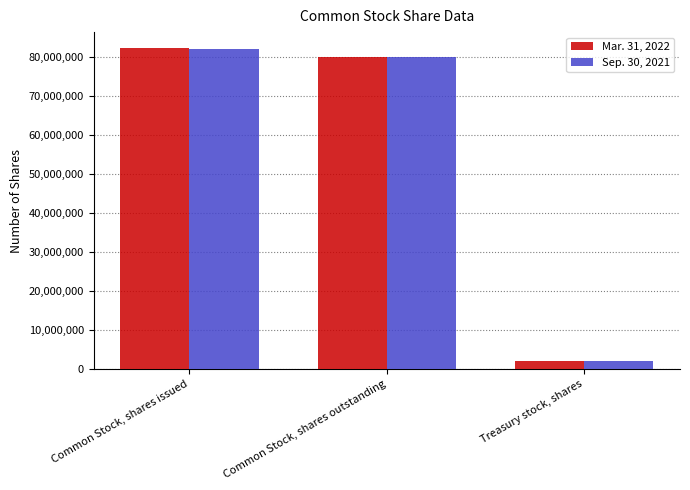

What is the smallest value displayed?

2183704